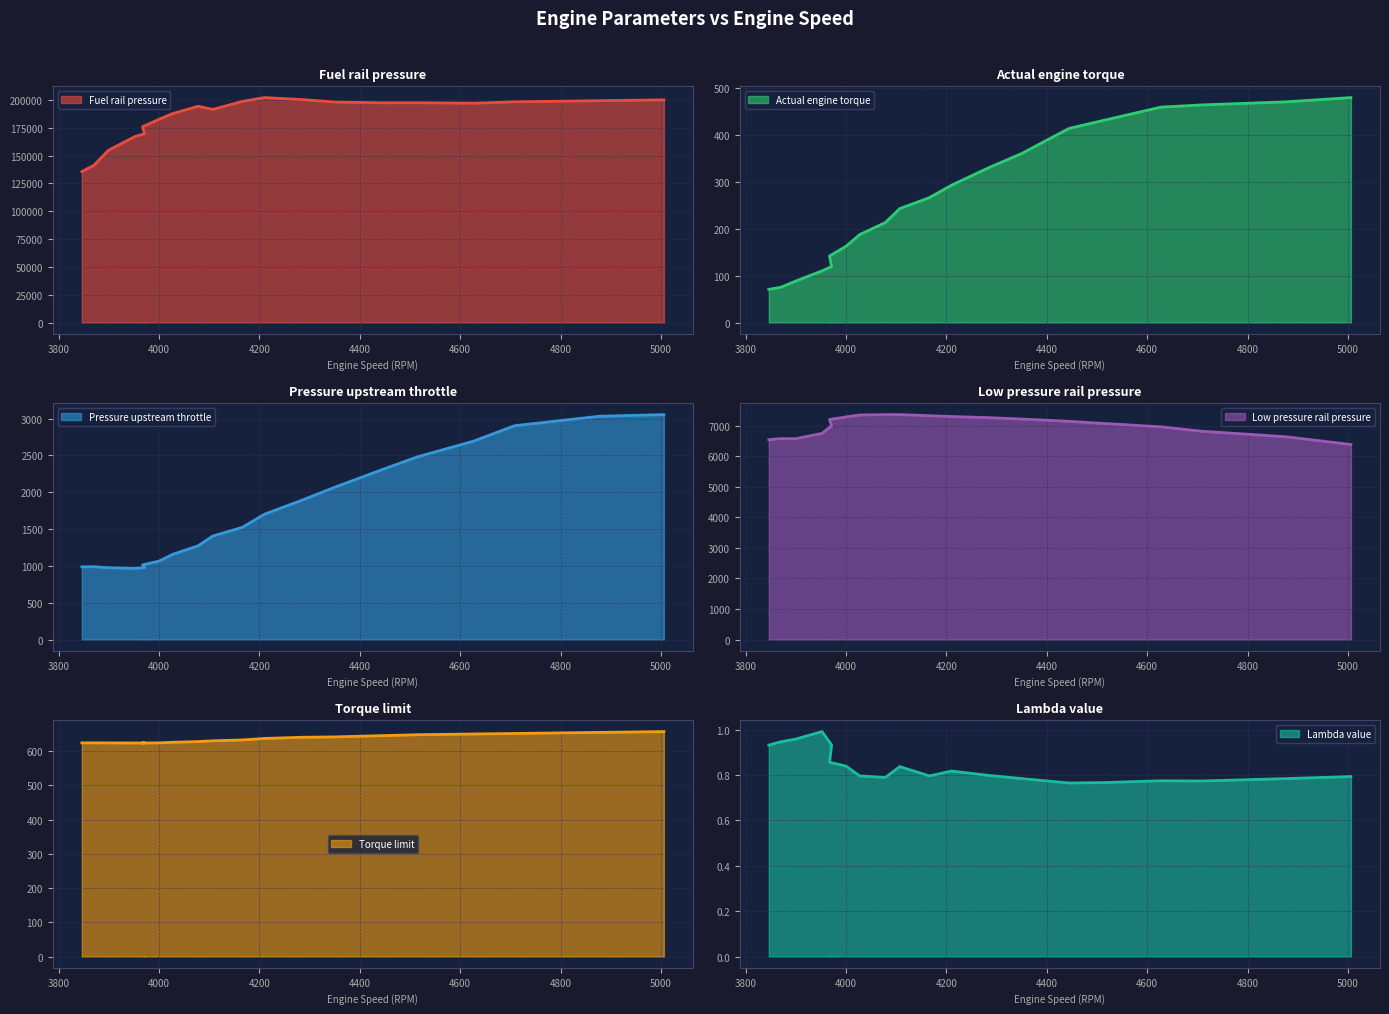

Does the chart display data point markers on the line(s)?

No